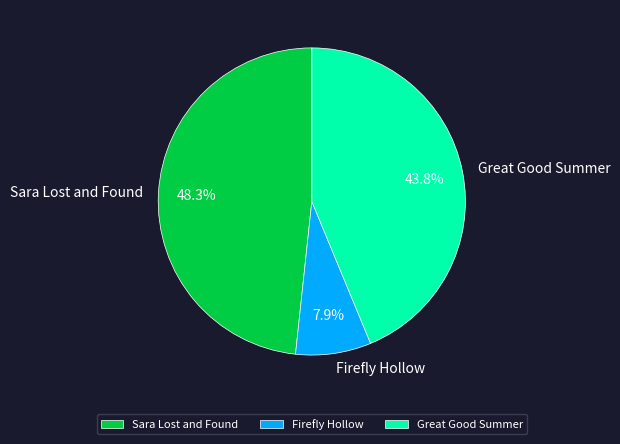

To the nearest percent, what is the difference between the Firefly Hollow and Sara Lost and Found slice percentages?

40%